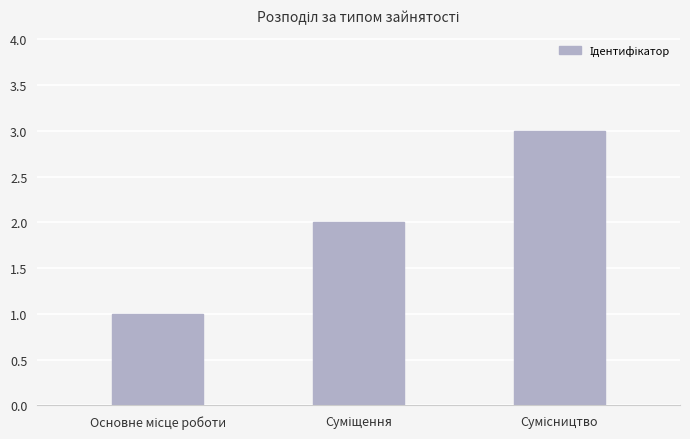

Reading right to left, what are all the values shown in this chart?

3	2	1